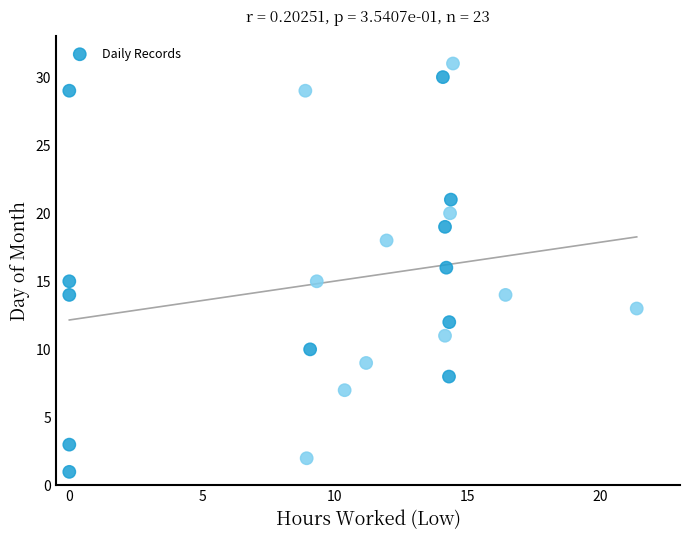

What is the range of Y values (max minus min)?

30